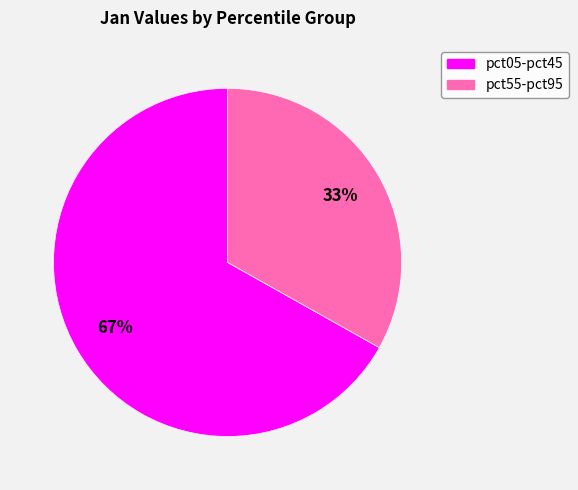

Does any single category account for the majority?

Yes